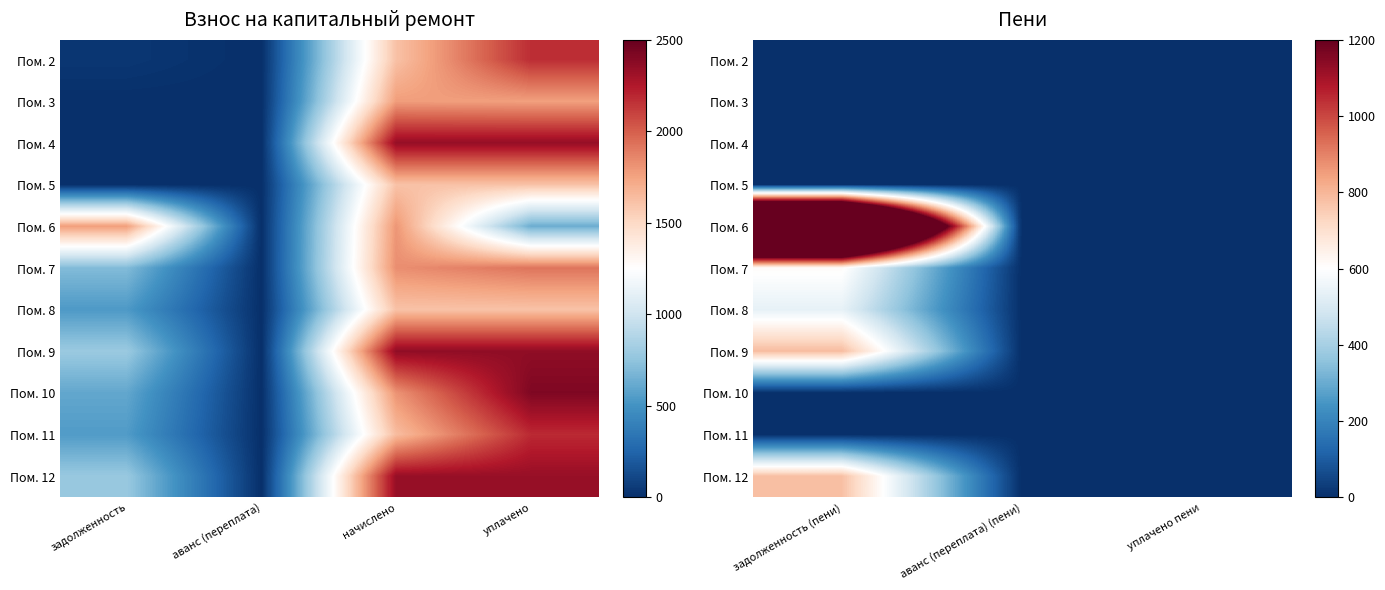

Which category has the highest value across all series?

задолженность (пени)